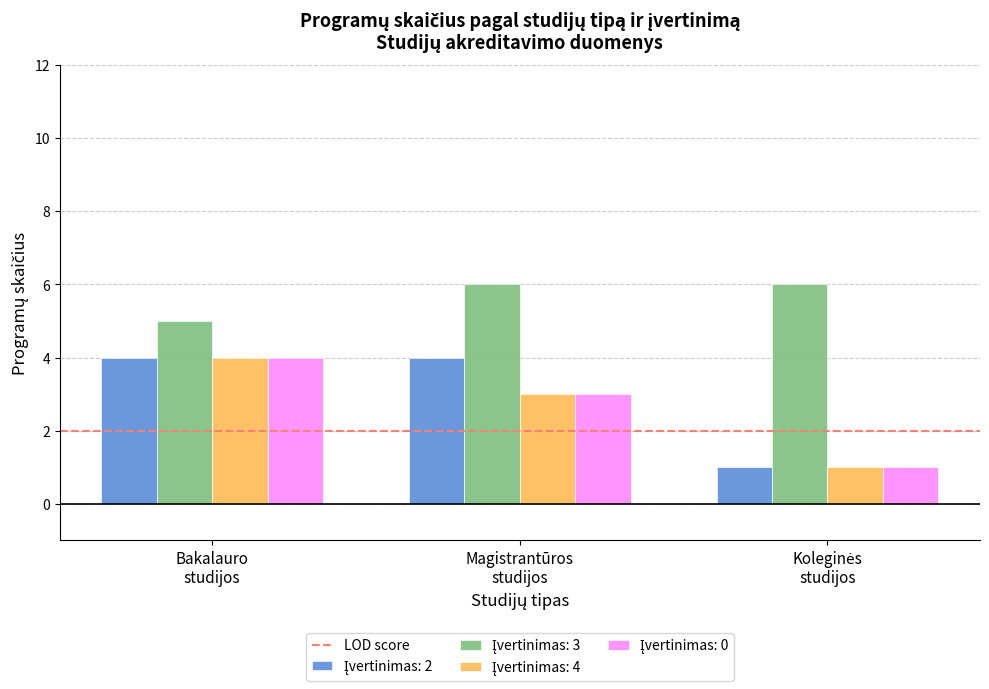

At how many categories does at least one series exceed 2?

3